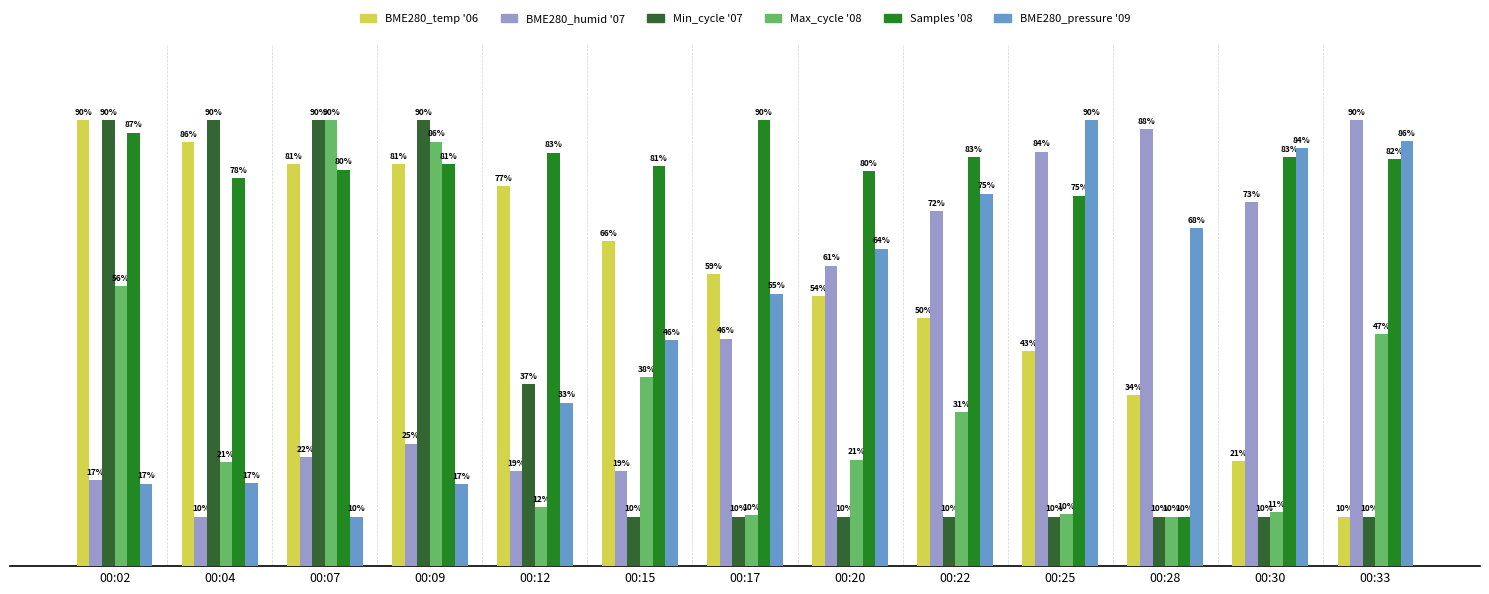

At which category is the sum across all series the highest?

00:09